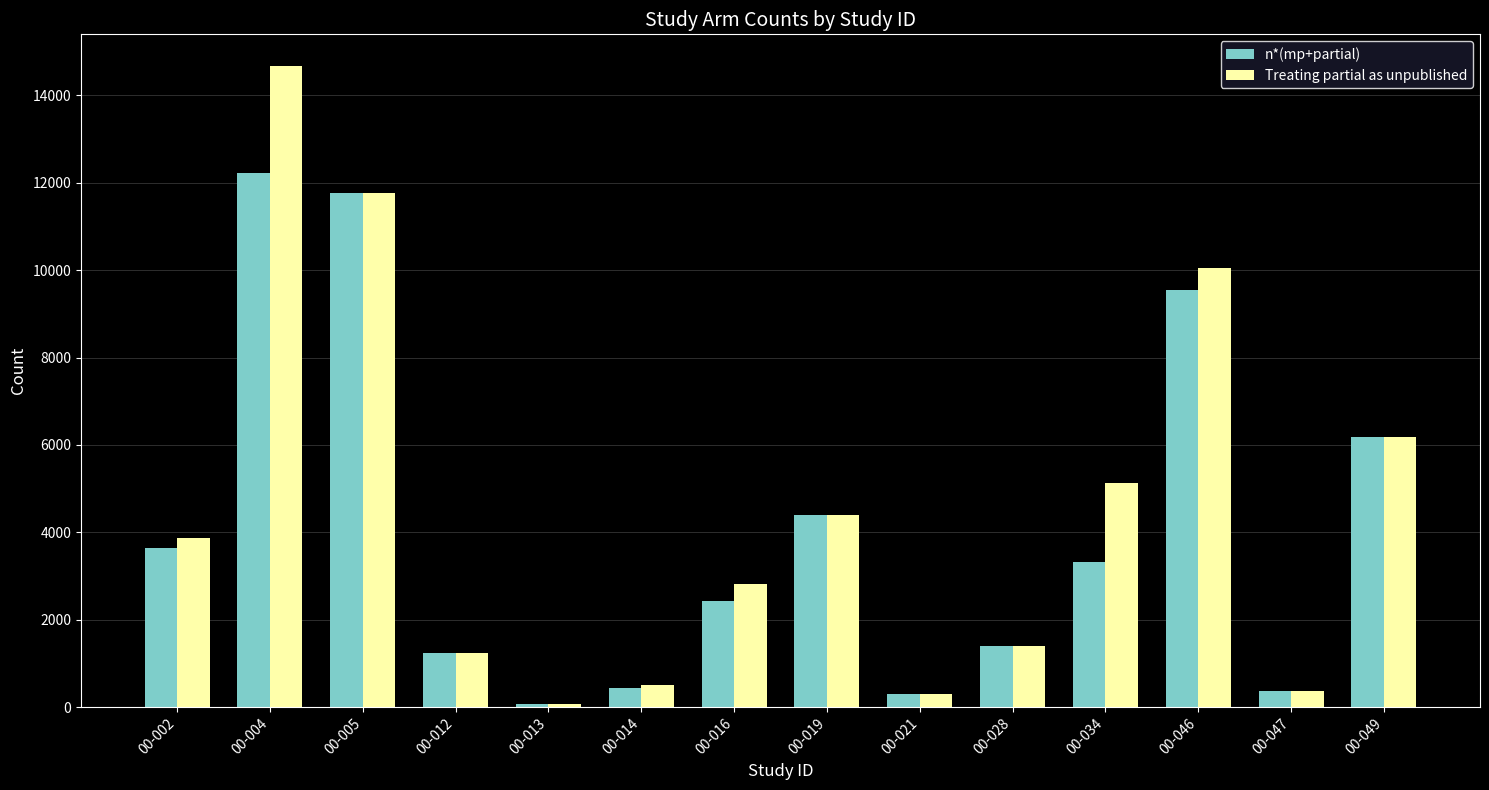

What is the approximate value of n*(mp+partial) at 00-002?

3648